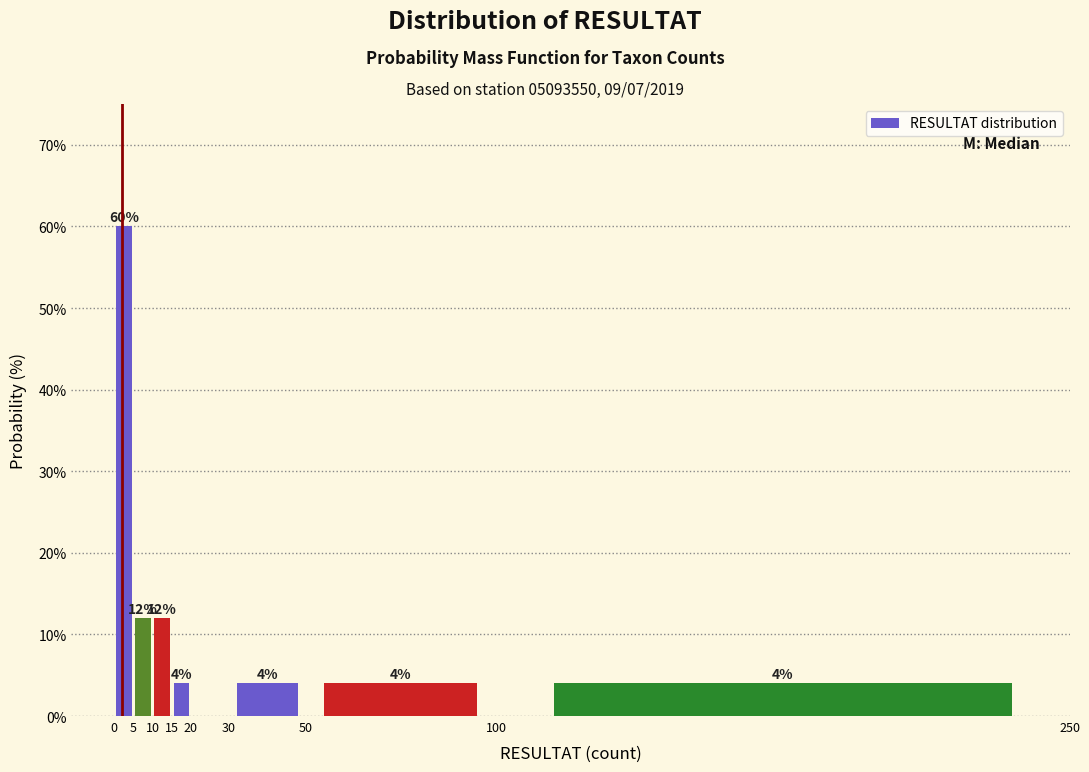

Over which range of the x-axis is the bar tallest?

0 to 5